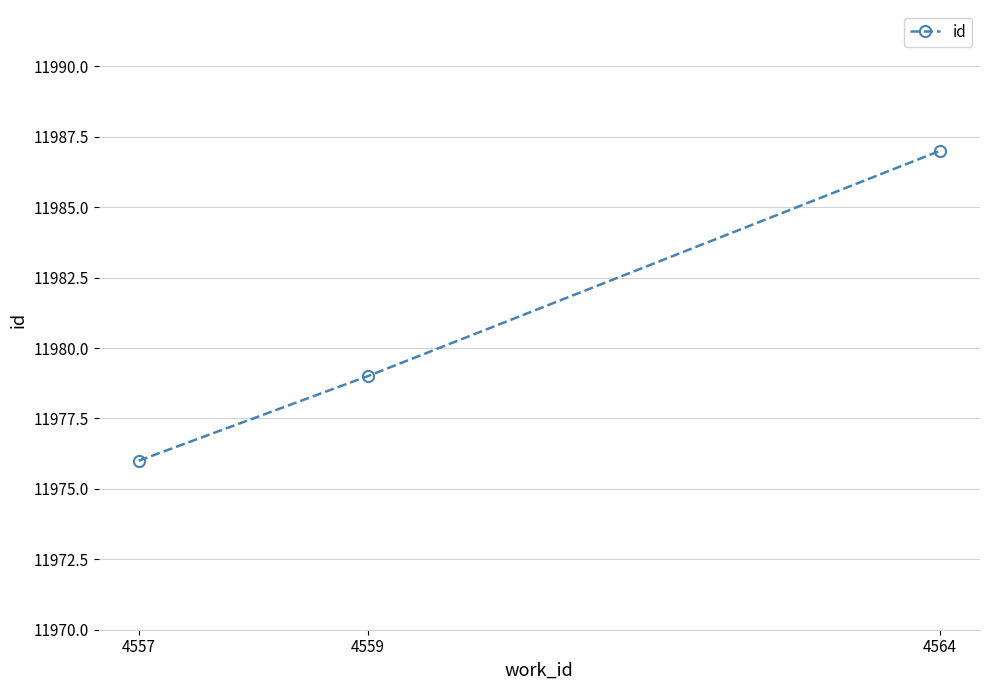

How many lines are shown in the chart?

1